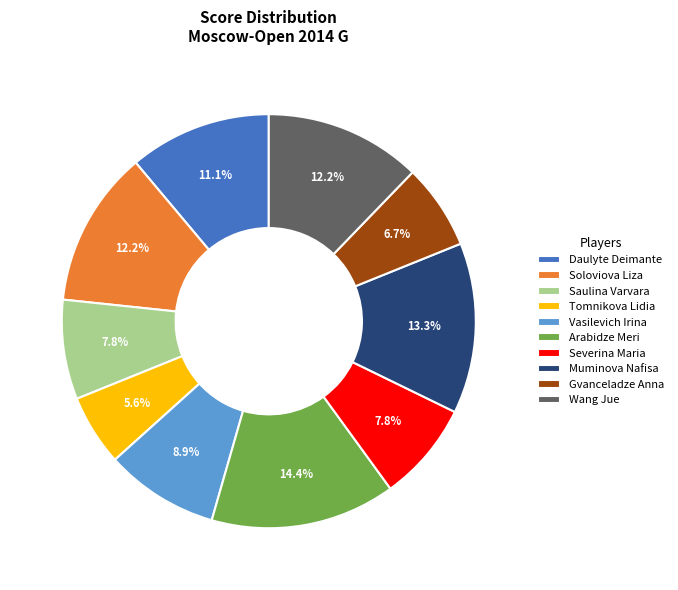

The Muminova Nafisa slice represents 6% of the pie. True or false?

False